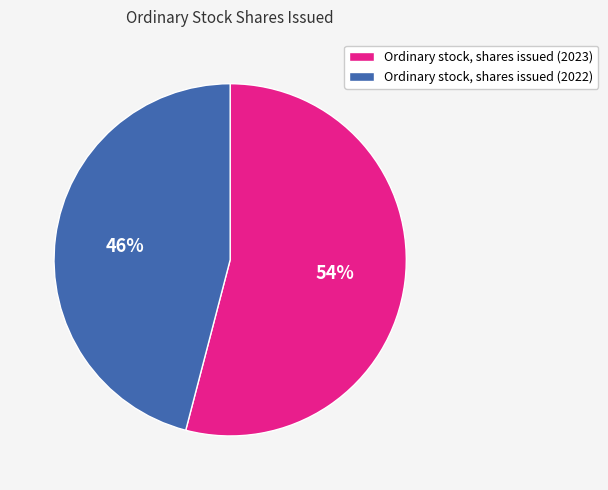

Which has a higher value, Ordinary stock, shares issued (2023) or Ordinary stock, shares issued (2022)?

Ordinary stock, shares issued (2023)